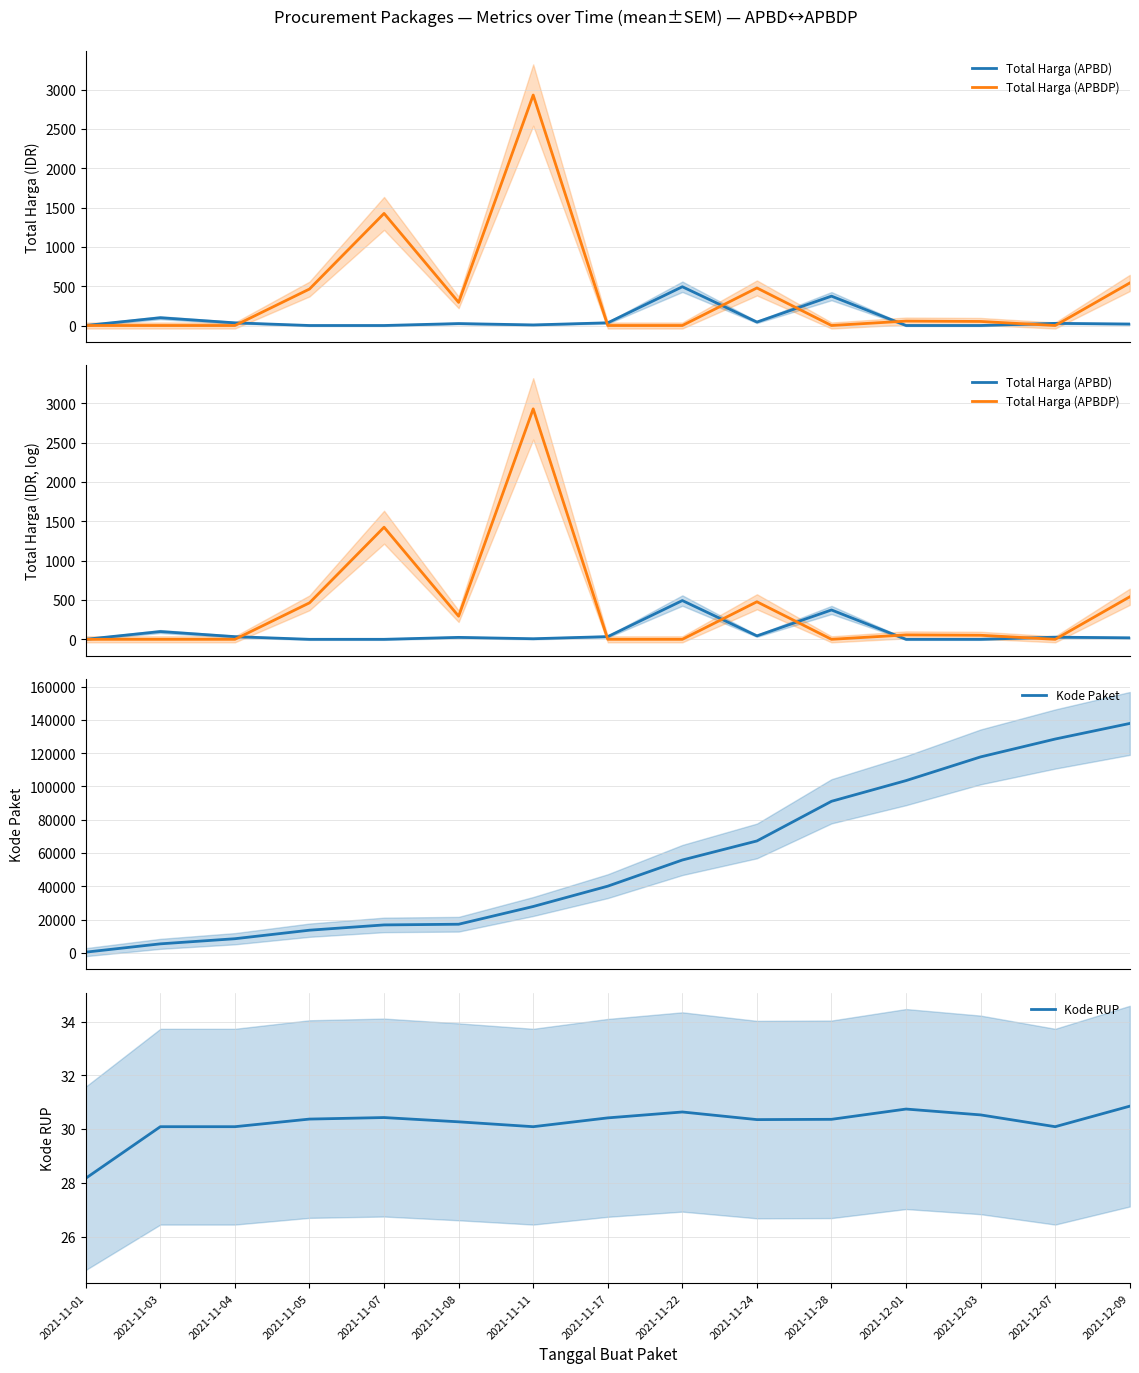

At how many categories does at least one series exceed 86238?

5